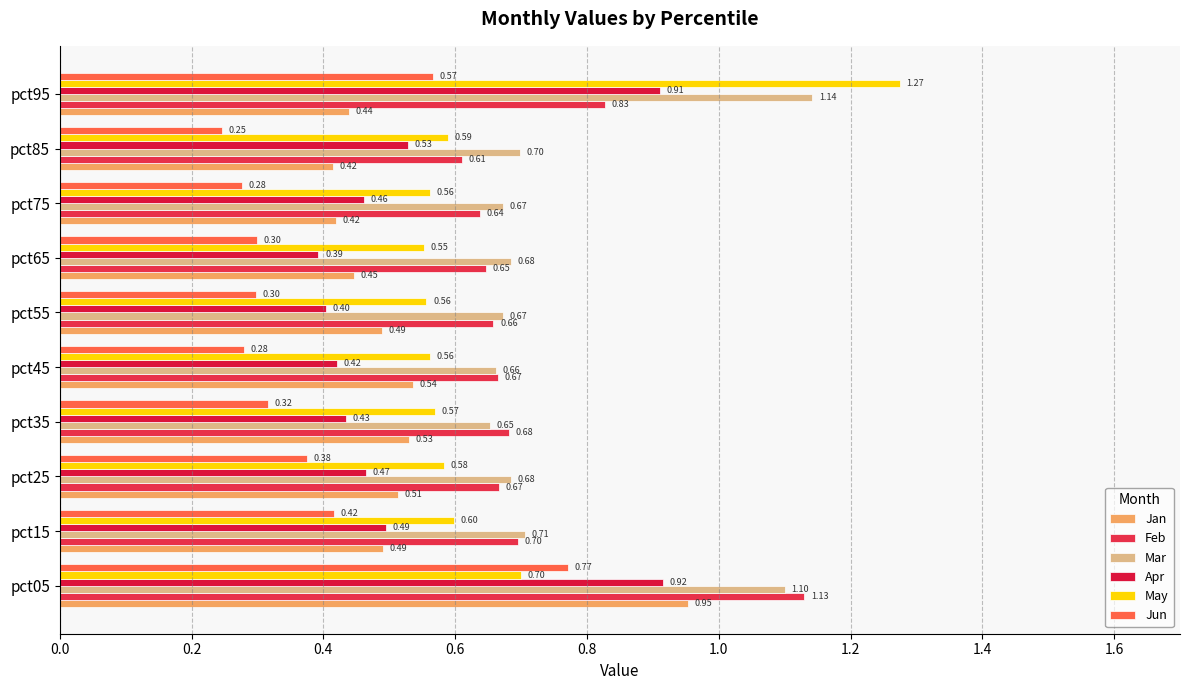

Which series has the largest range (max minus min)?

May